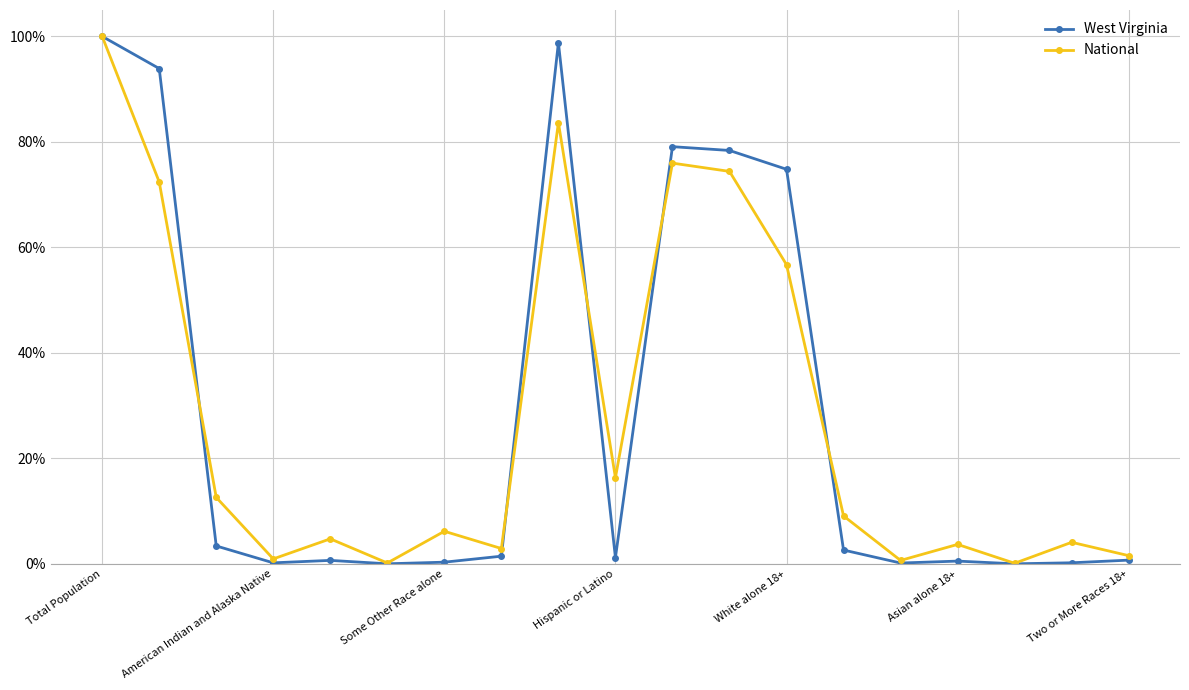

True or false: National has more than 2 points higher than both neighbors.

True